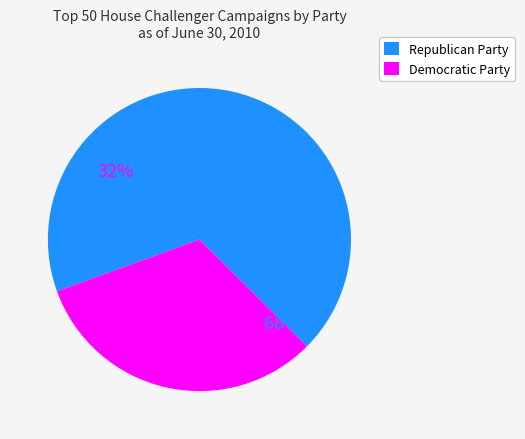

True or false: Democratic Party accounts for 41% of the total.

False